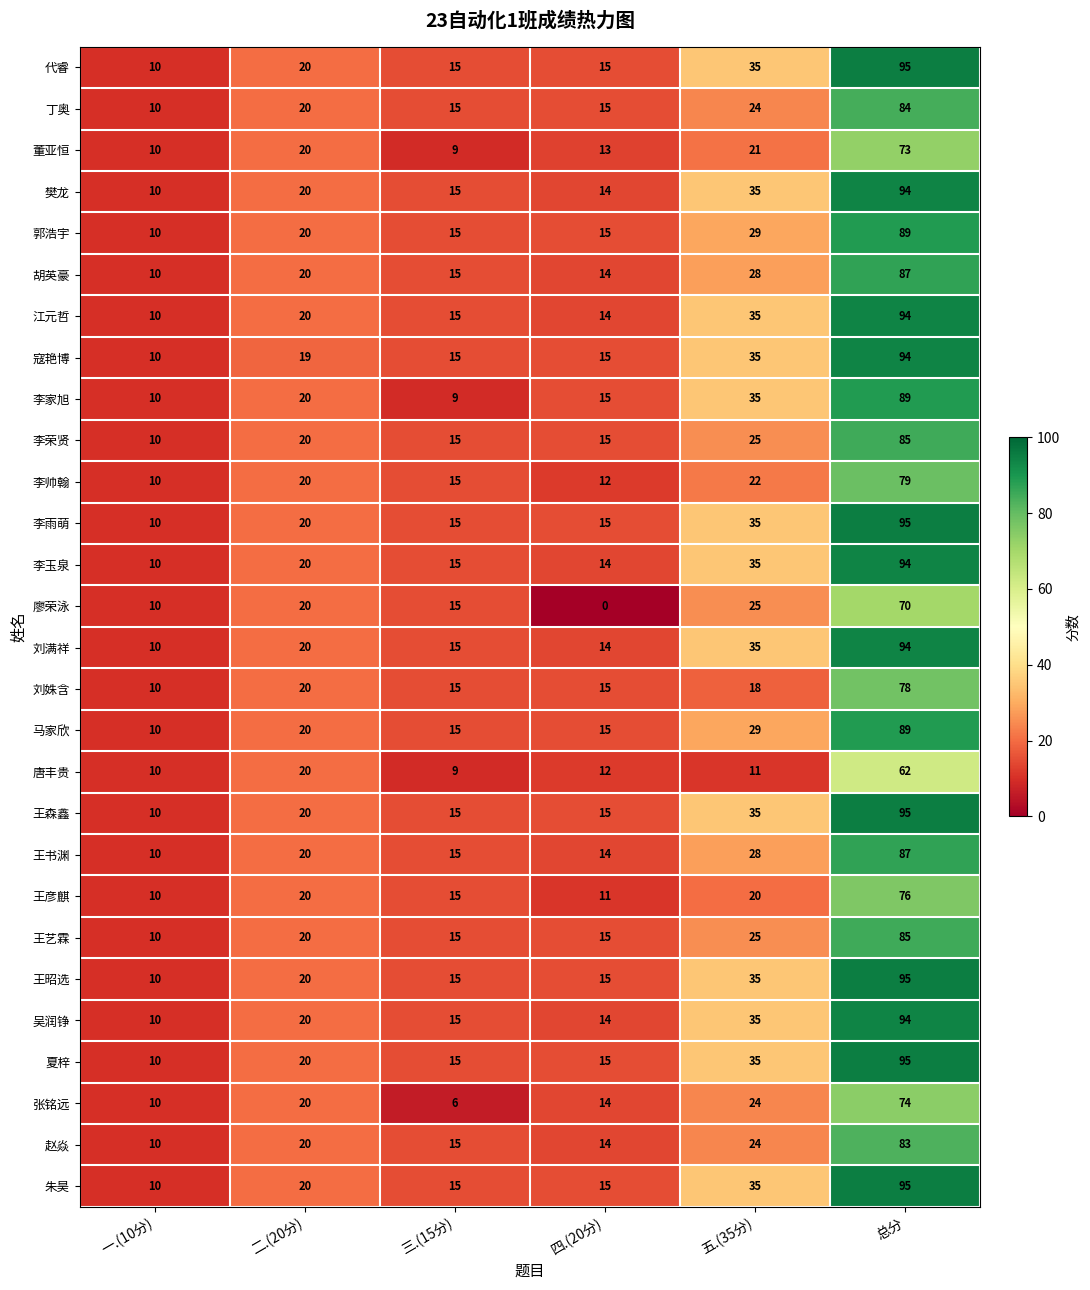

How many data points in 张铭远 are less than 20?

3